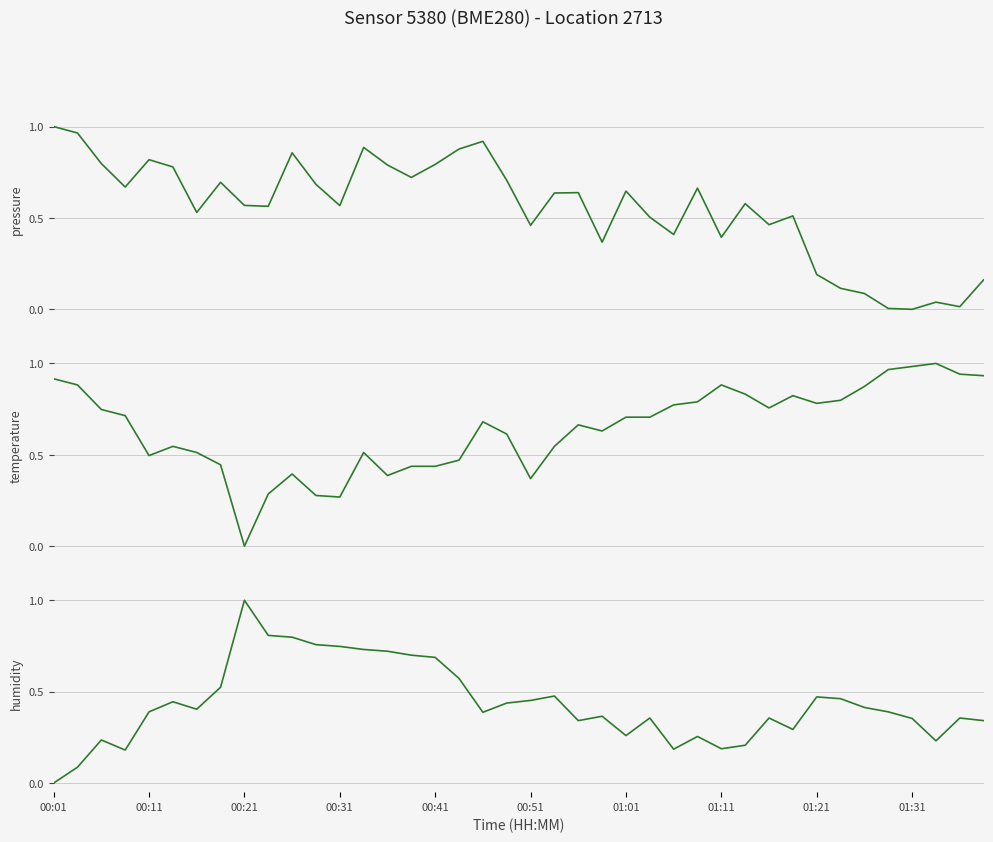

Is this an area chart (filled region under the line)?

No